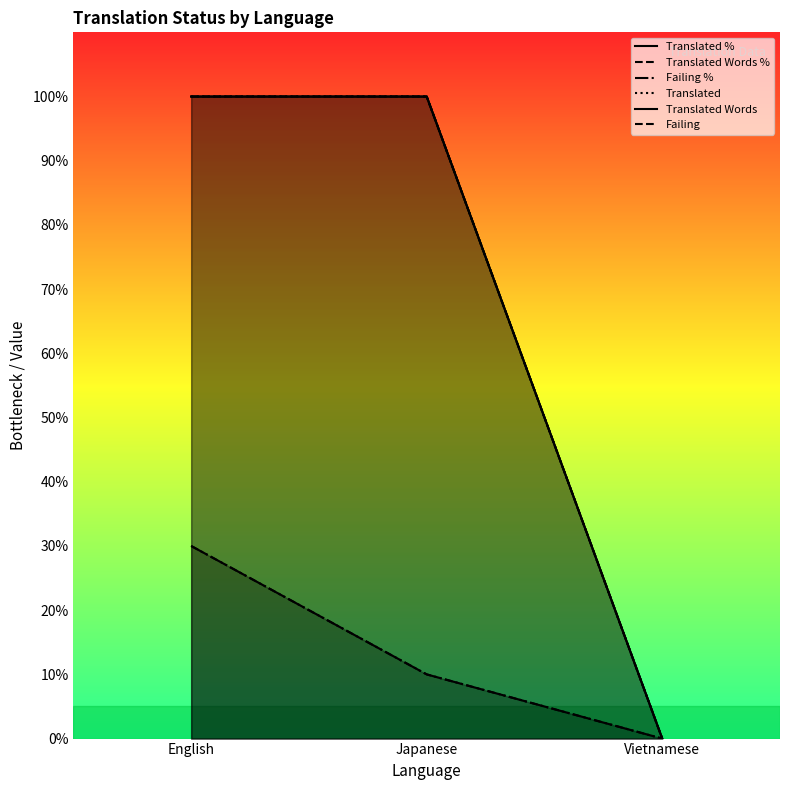

Is it true that Translated equals 161 at Japanese?

False